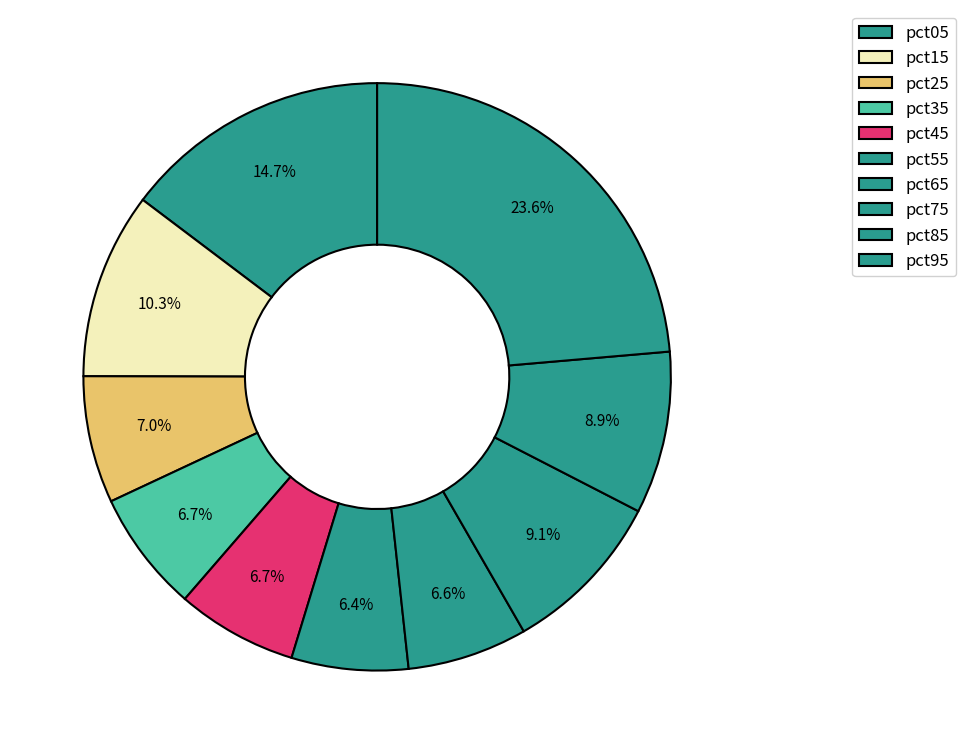

How many segments does this pie chart have?

10